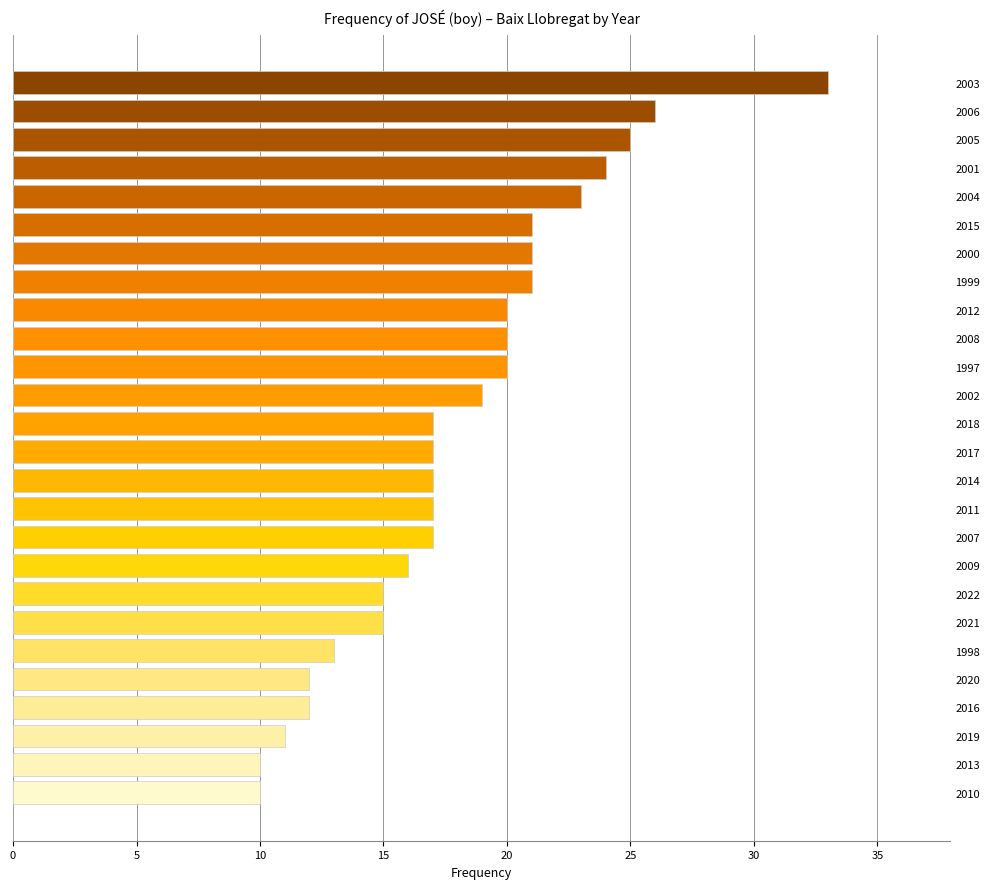

What position from the top is 2008?

10